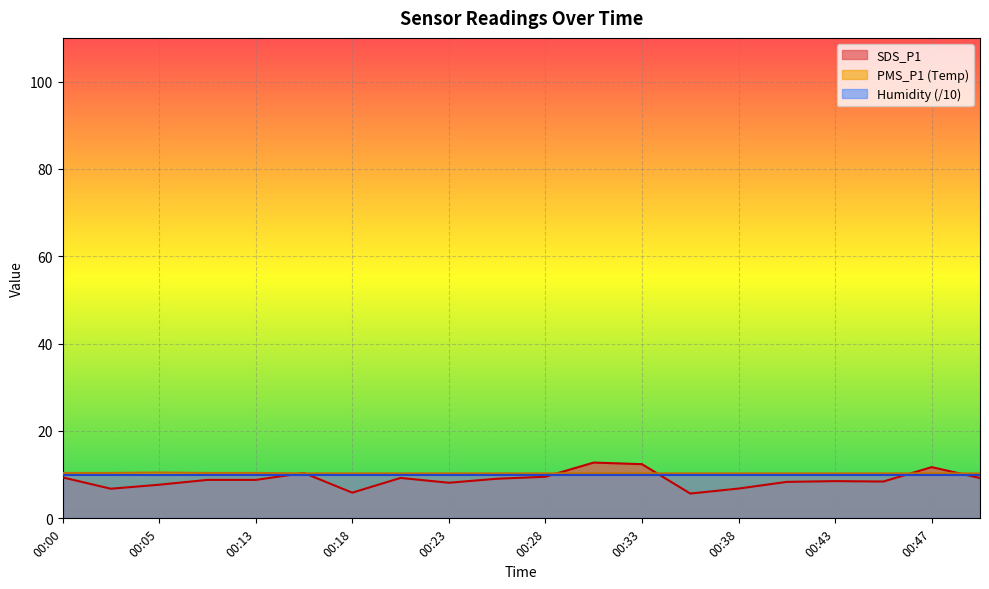

What is the difference between the SDS_P1 values at 00:45 and 00:16?

2.0